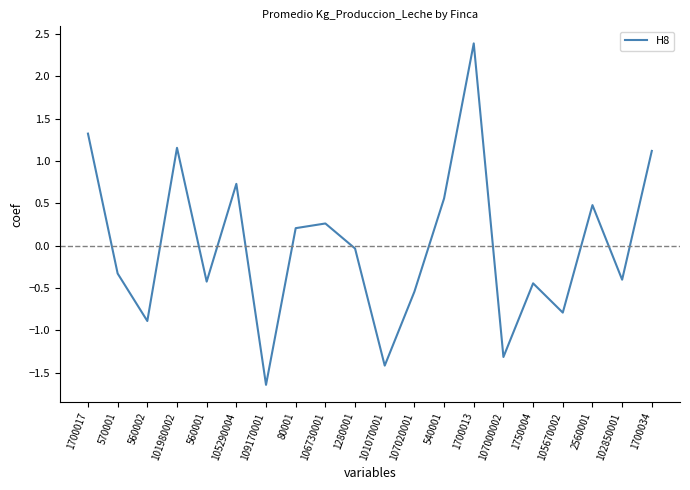

What is the change in value from 1750004 to 105670002?

-0.3